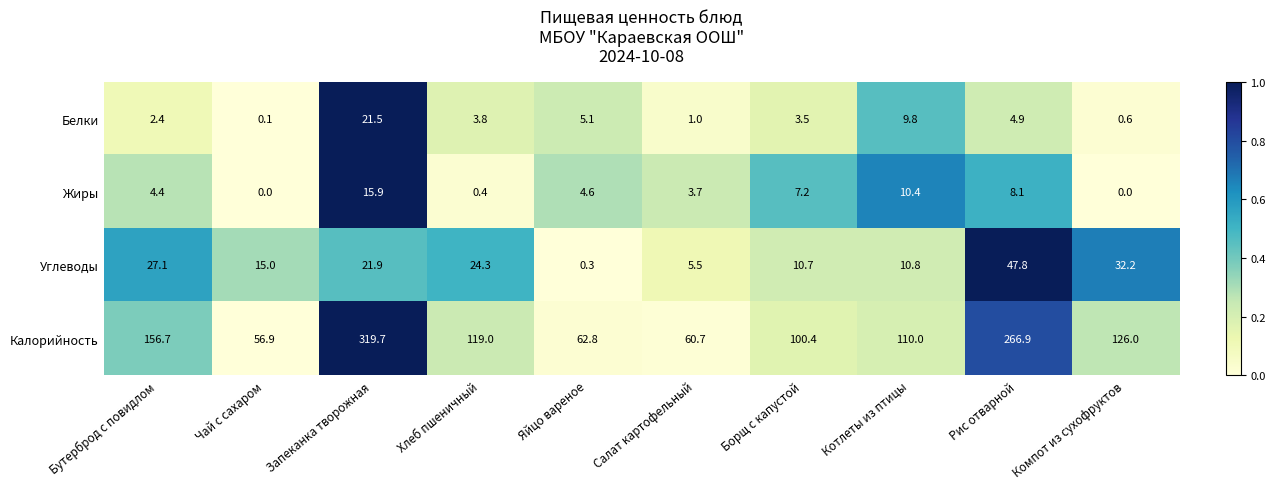

Which series has the widest spread of values?

Калорийность